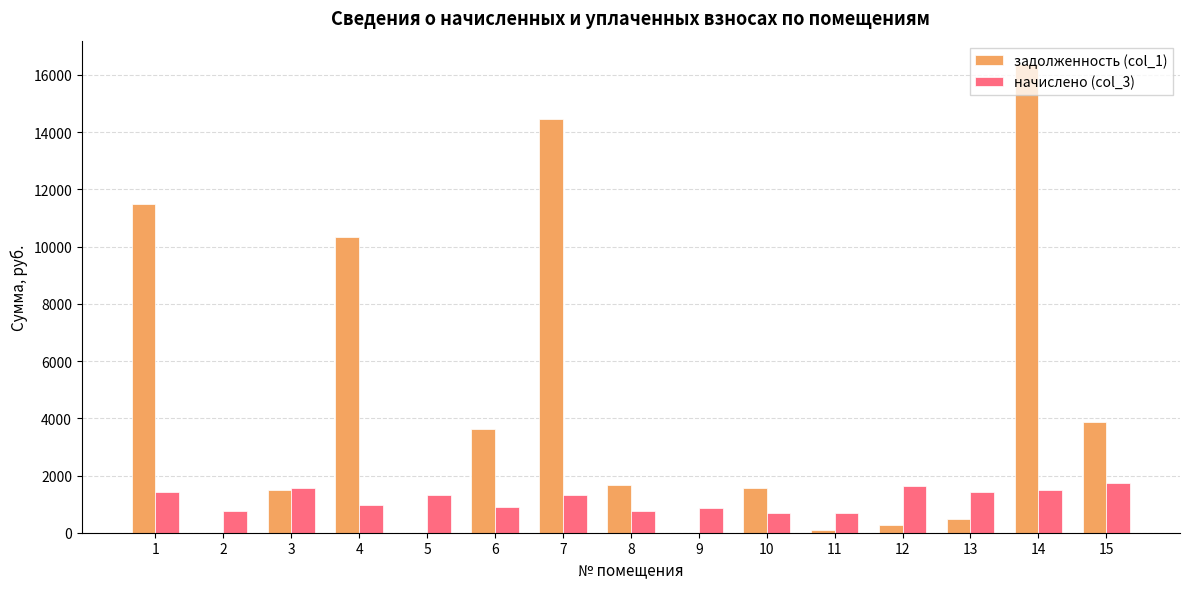

How many values in the начислено (col_3) series exceed 1318?

8